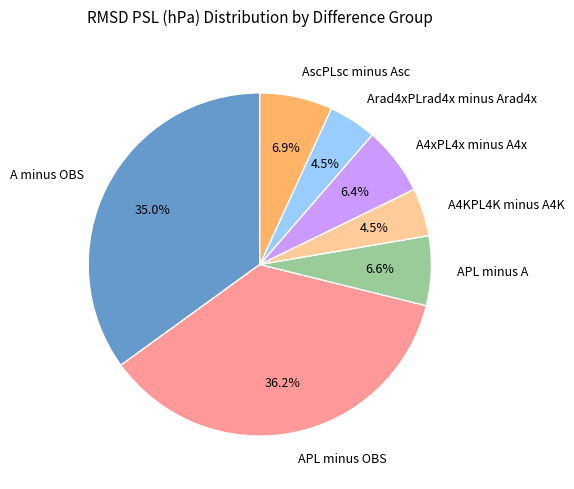

What is the largest slice in the pie chart?

APL minus OBS